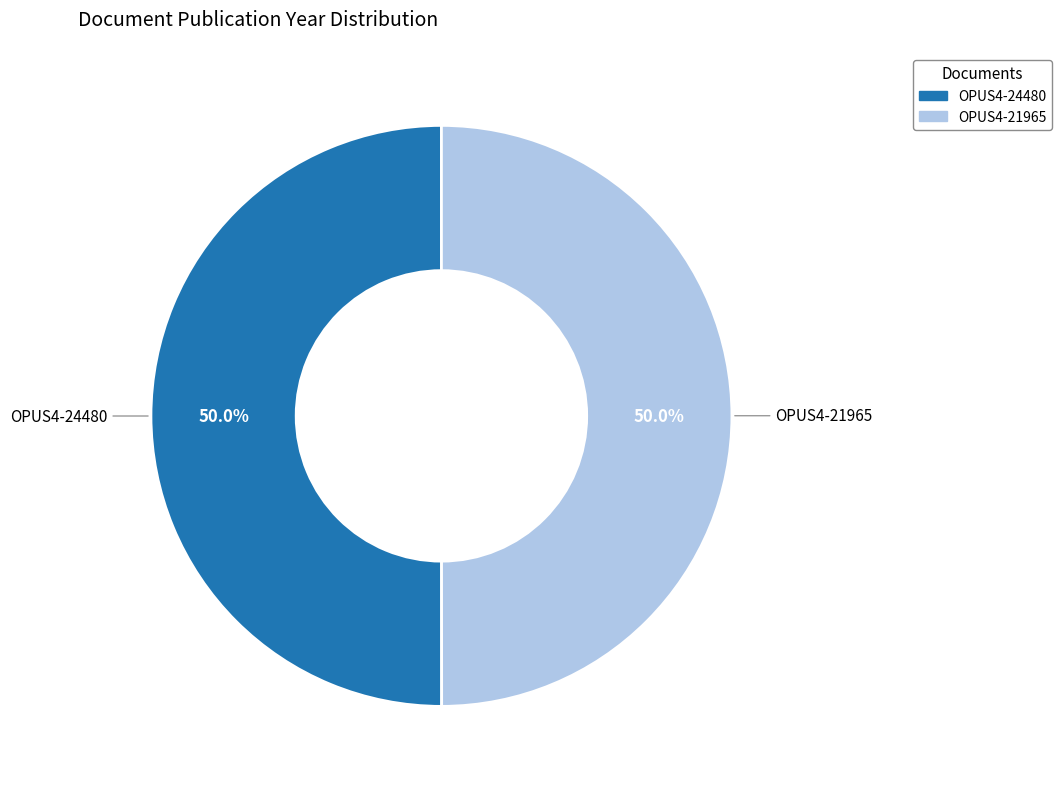

Count the number of slices in the pie.

2